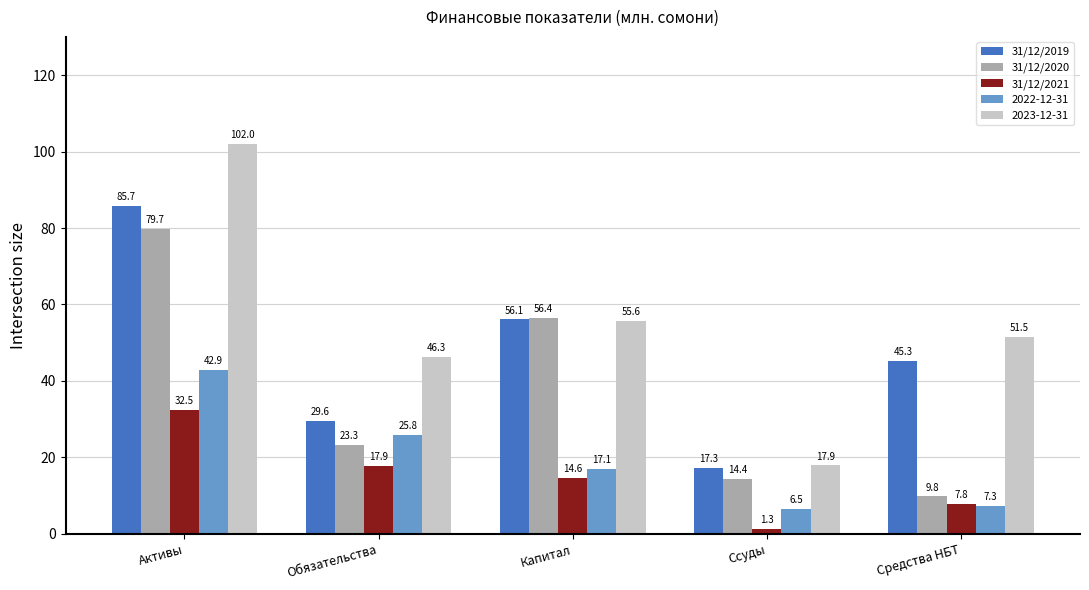

What is the highest value of the 31/12/2019 series?

85.7